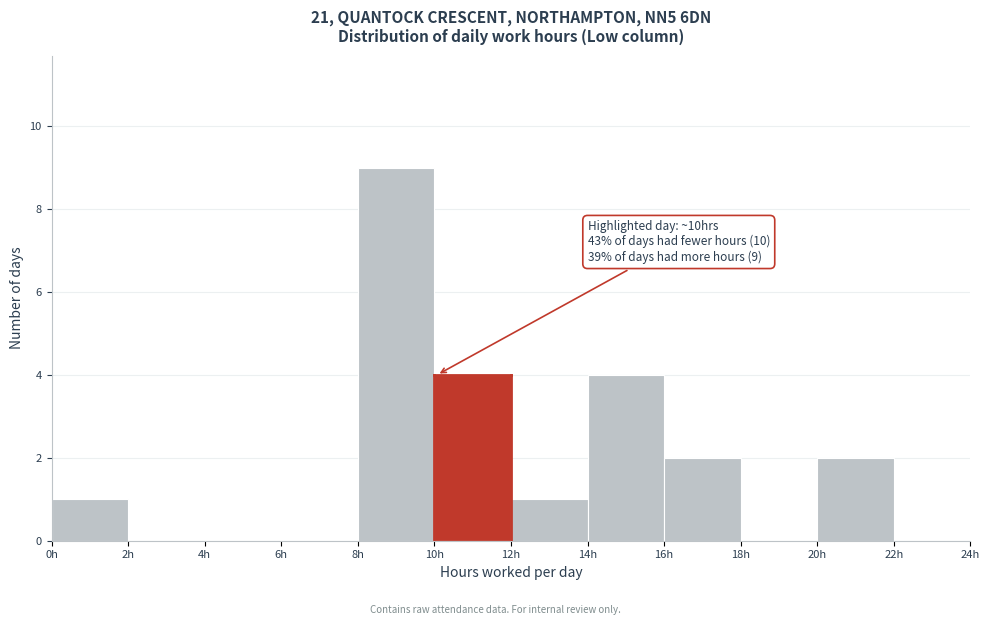

Which range on the x-axis has the tallest bar?

8 to 10